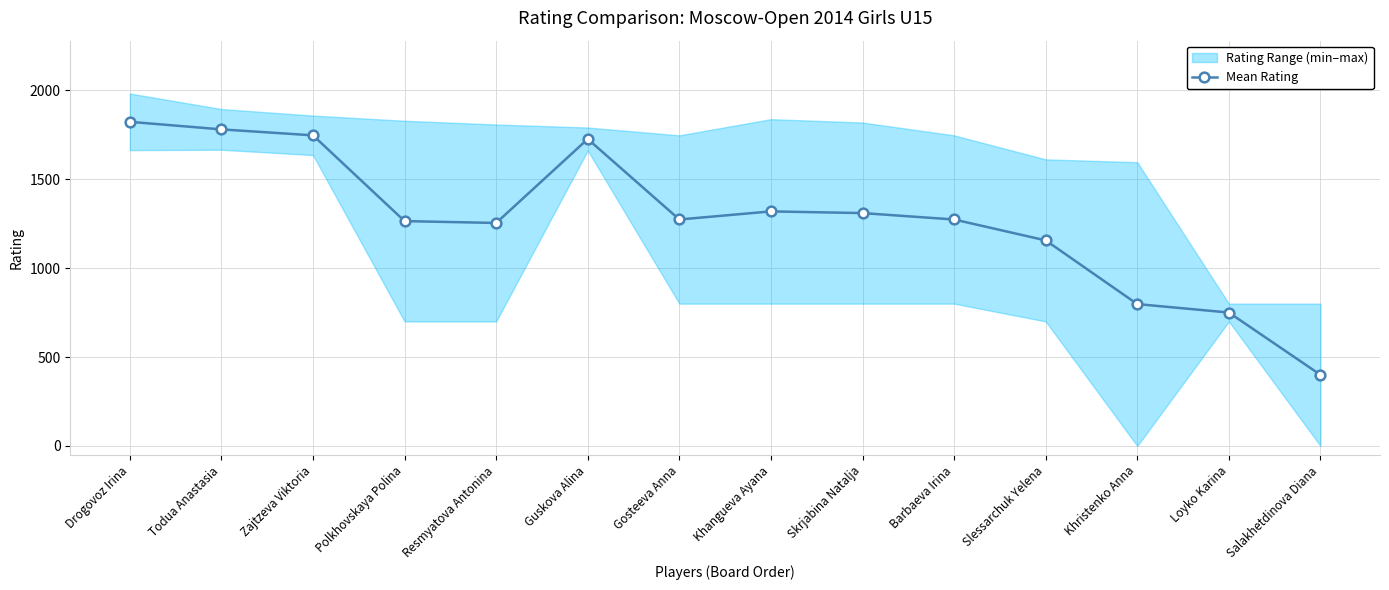

Is it true that the value at Khristenko Anna is 552.3?

False